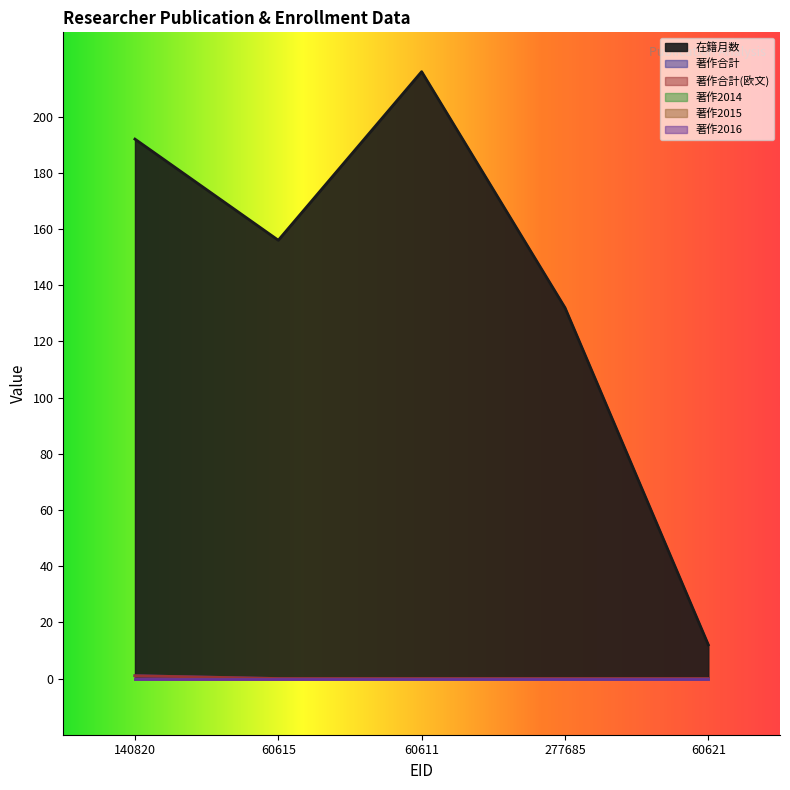

True or false: 著作合計 and 在籍月数 cross at least once.

False